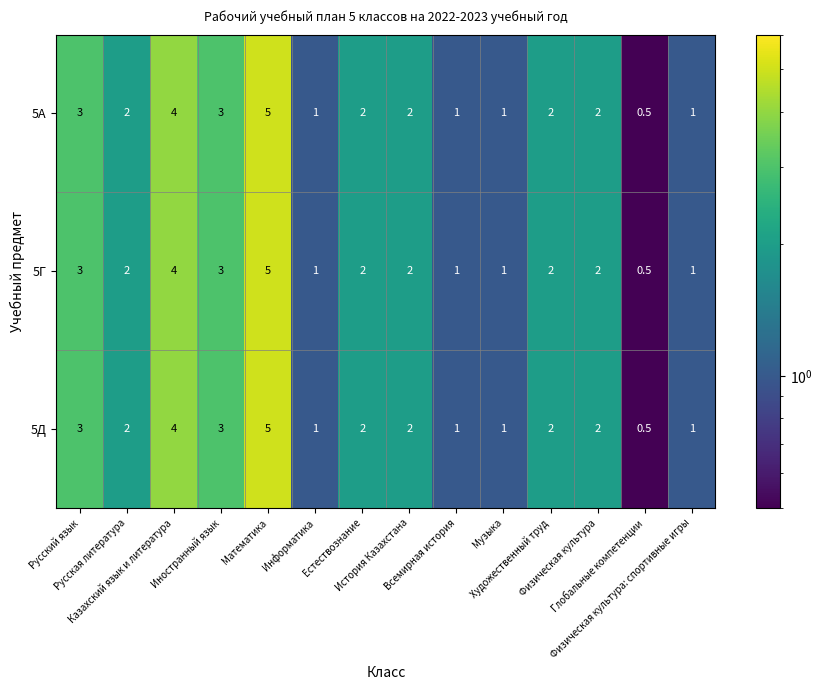

What is the difference between the maximum and minimum values in the 5Г series?

4.5